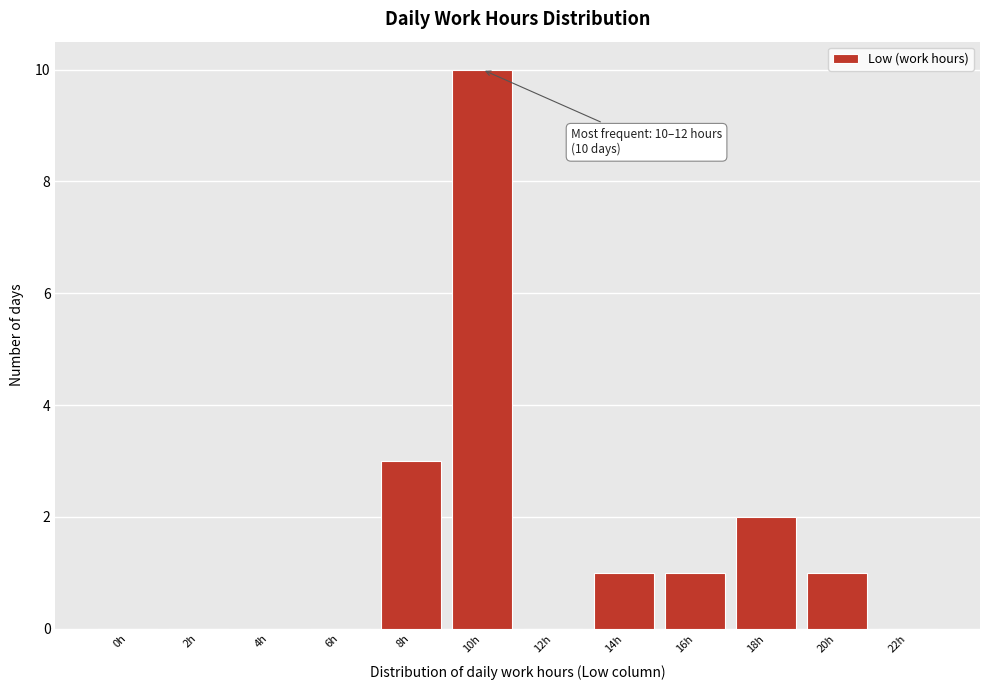

Reading right to left, extract all data points from this chart.

22h=0	20h=1	18h=2	16h=1	14h=1	12h=0	10h=10	8h=3	6h=0	4h=0	2h=0	0h=0